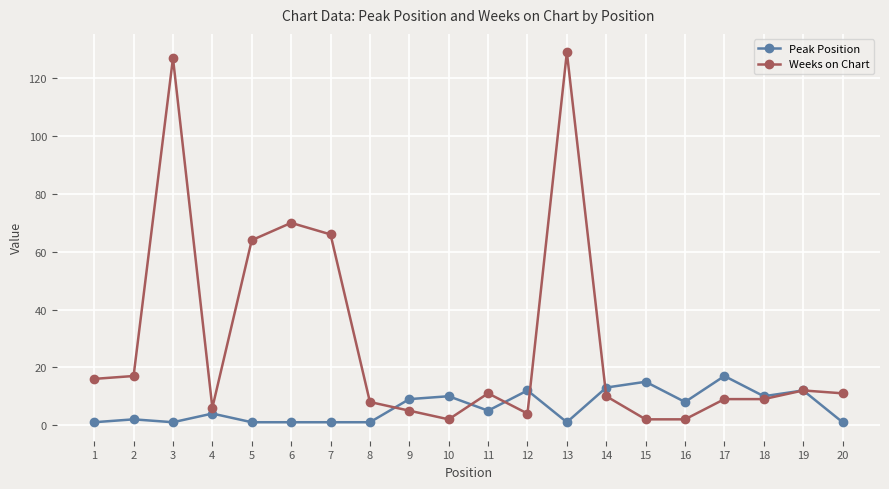

True or false: Peak Position has a value of 25 at 15.

False